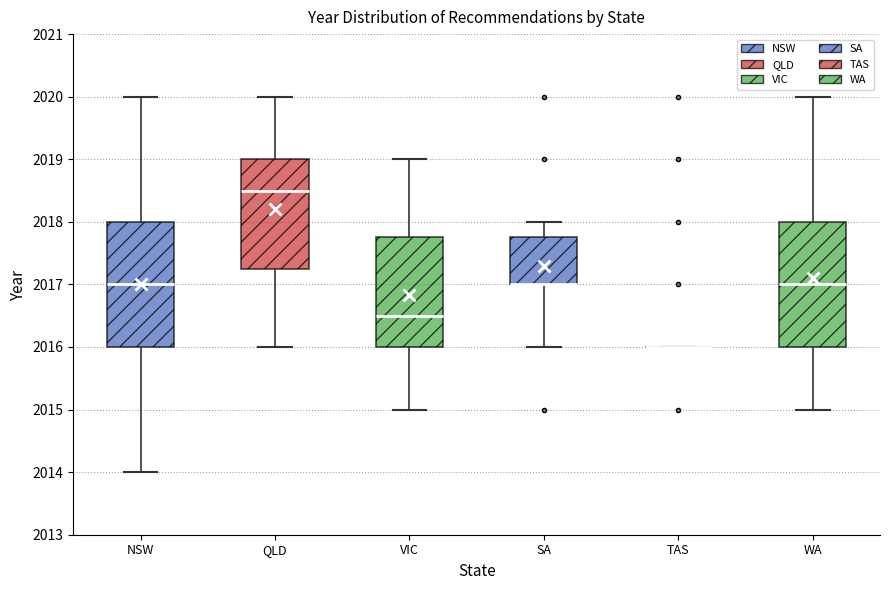

Reading left to right, transcribe this box plot: for each box, give where its median line is, the range the box spans, and where its two whiskers end, as read against the y-axis. The values are not printed on the chart, so give them approximately, as read against the axis.

NSW: median 2017.0, box 2016.0 to 2018.0, whiskers 2014.0 to 2020.0
QLD: median 2018.5, box 2017.3 to 2019.0, whiskers 2016.0 to 2020.0
VIC: median 2016.5, box 2016.0 to 2017.8, whiskers 2015.0 to 2019.0
SA: median 2017.0 (drawn on the box's lower edge), box 2017.0 to 2017.8, whiskers 2016.0 to 2018.0
TAS: box collapsed to a line at 2016.0, whiskers 2016.0 to 2016.0
WA: median 2017.0, box 2016.0 to 2018.0, whiskers 2015.0 to 2020.0